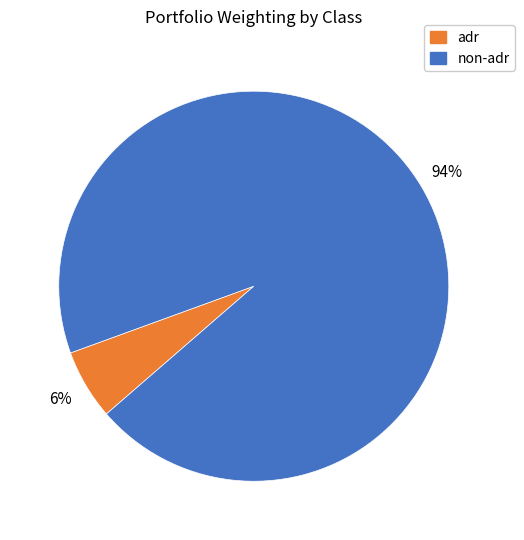

Is there a majority slice in this chart?

Yes